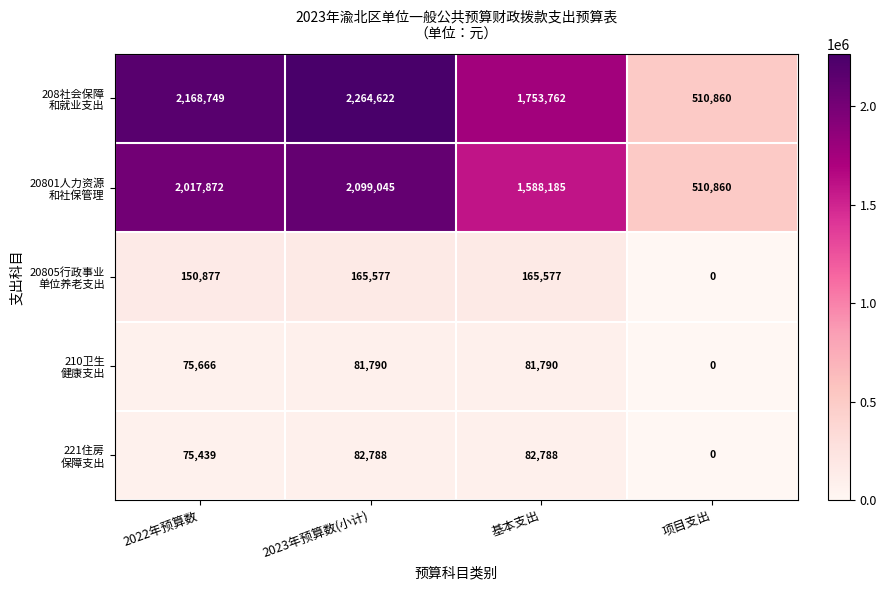

At how many categories does at least one series exceed 1241002?

3